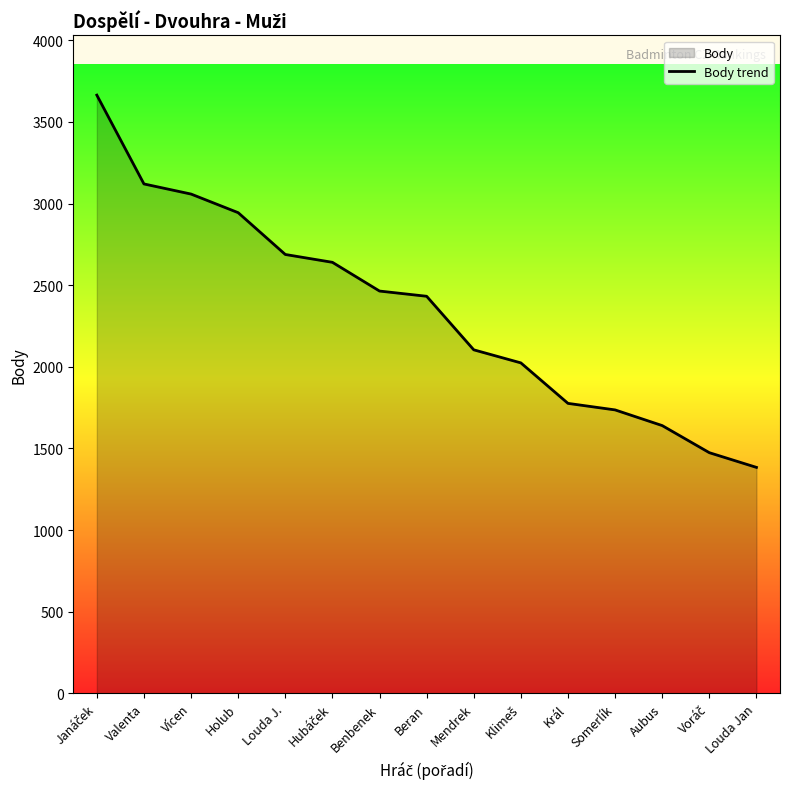

Does the chart have visible grid lines?

No